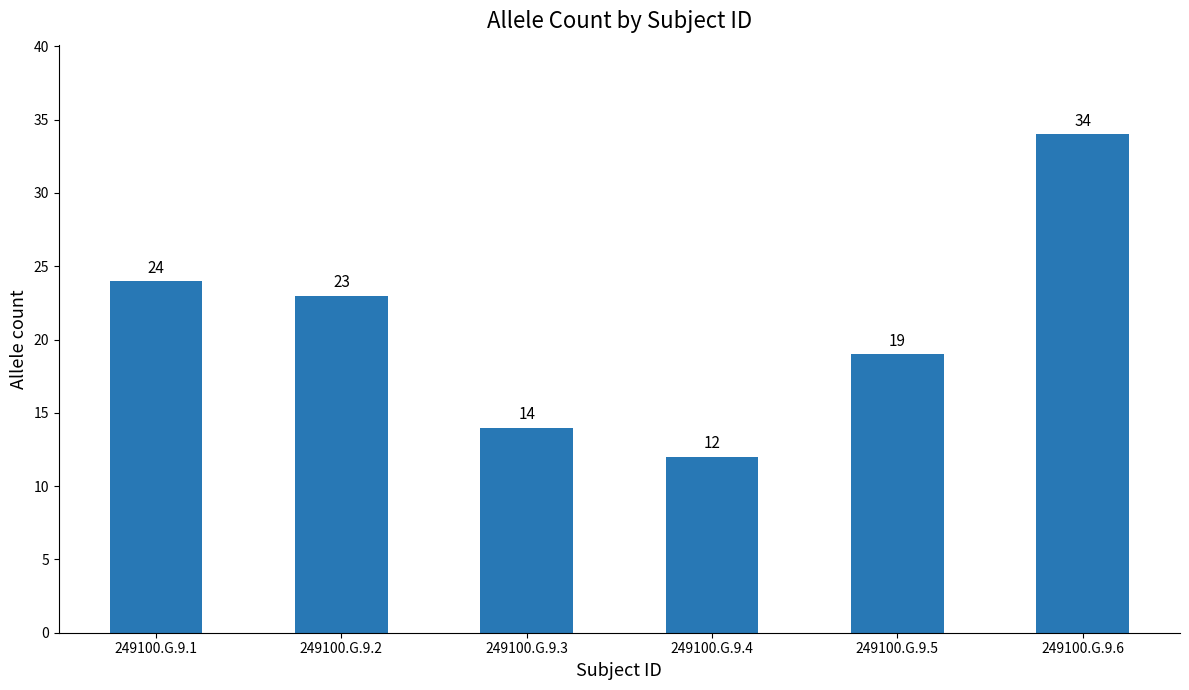

Count the number of data series in this chart.

1